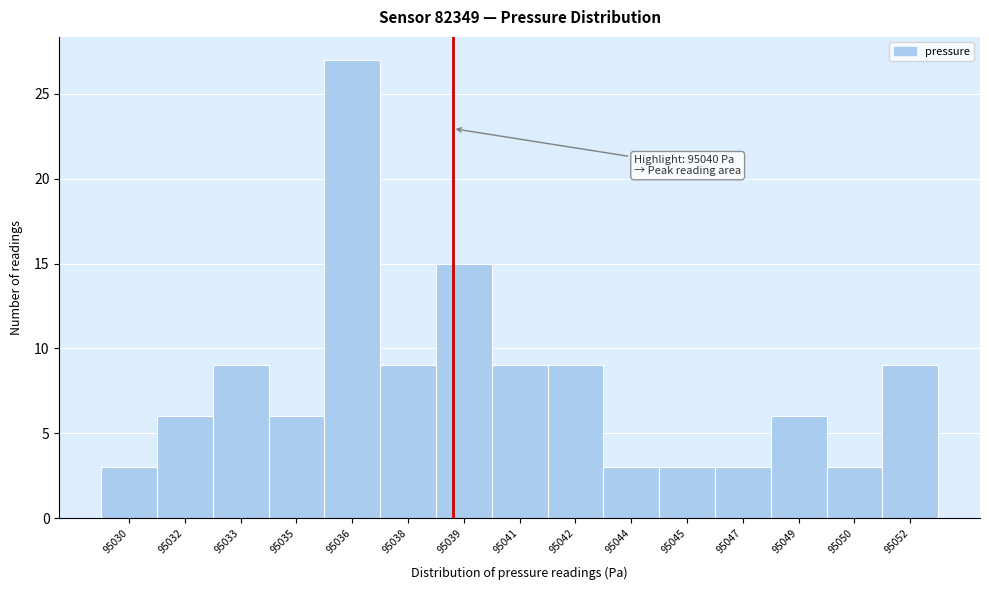

Reading left to right, transcribe all the data shown in this chart.

95030=3	95032=6	95033=9	95035=6	95036=27	95038=9	95039=15	95041=9	95042=9	95044=3	95045=3	95047=3	95049=6	95050=3	95052=9